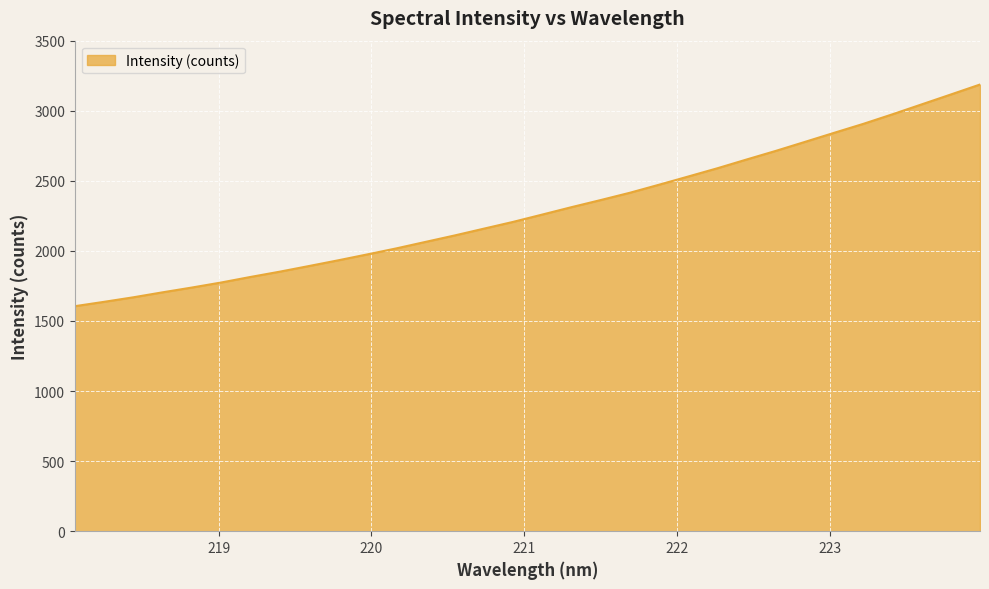

What is the smallest value displayed?

1605.5